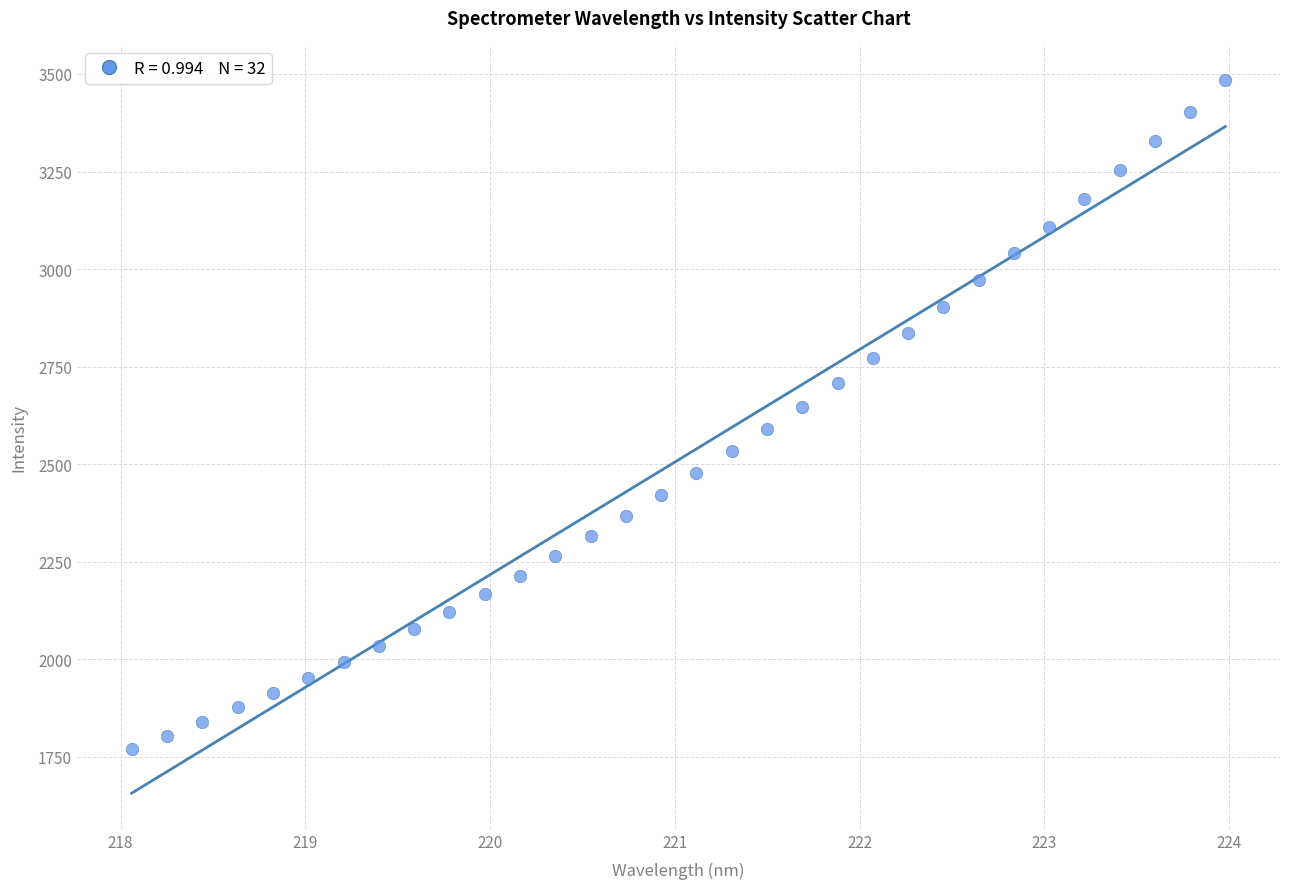

What is the range of X values (max minus min)?

5.9